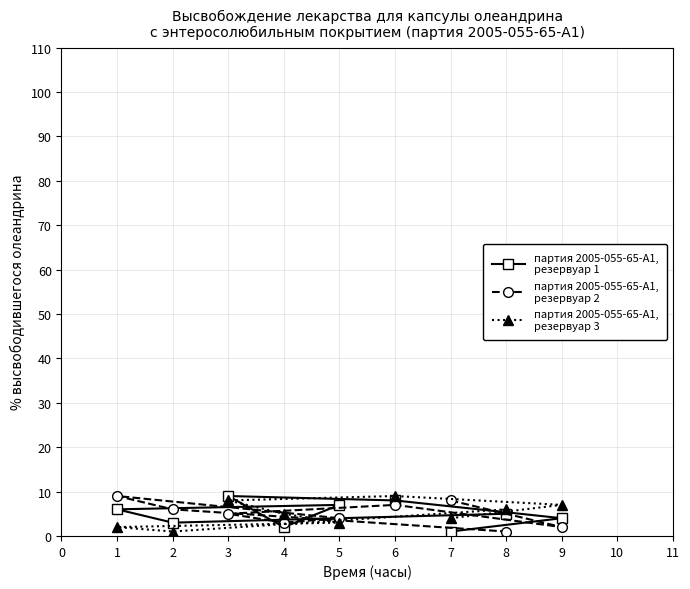

Reading right to left, what are all the values shown in this chart?

партия 2005-055-65-А1,
резервуар 1: 9=4	8=5	7=1	6=8	5=7	4=2	3=9	2=3	1=6
партия 2005-055-65-А1,
резервуар 2: 9=2	8=1	7=8	6=7	5=4	4=3	3=5	2=6	1=9
партия 2005-055-65-А1,
резервуар 3: 9=7	8=6	7=4	6=9	5=3	4=5	3=8	2=1	1=2